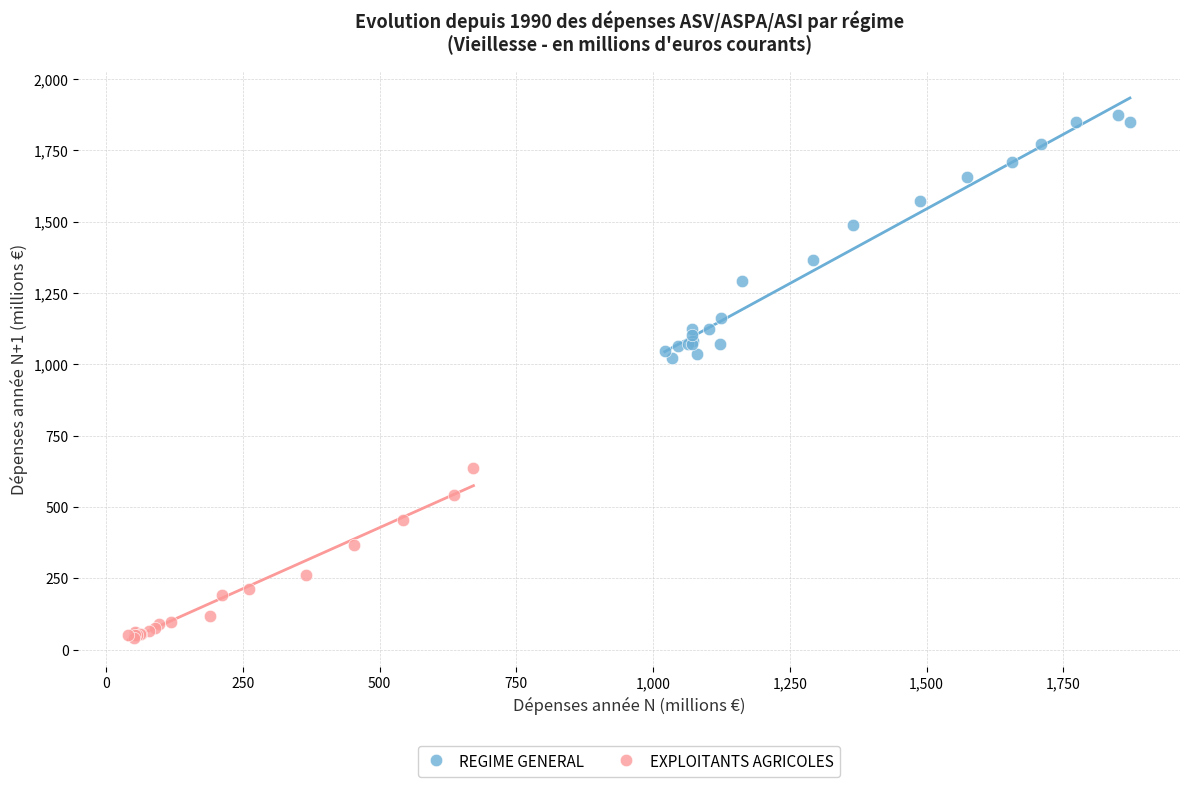

Which series contains the lowest Y value?

EXPLOITANTS AGRICOLES